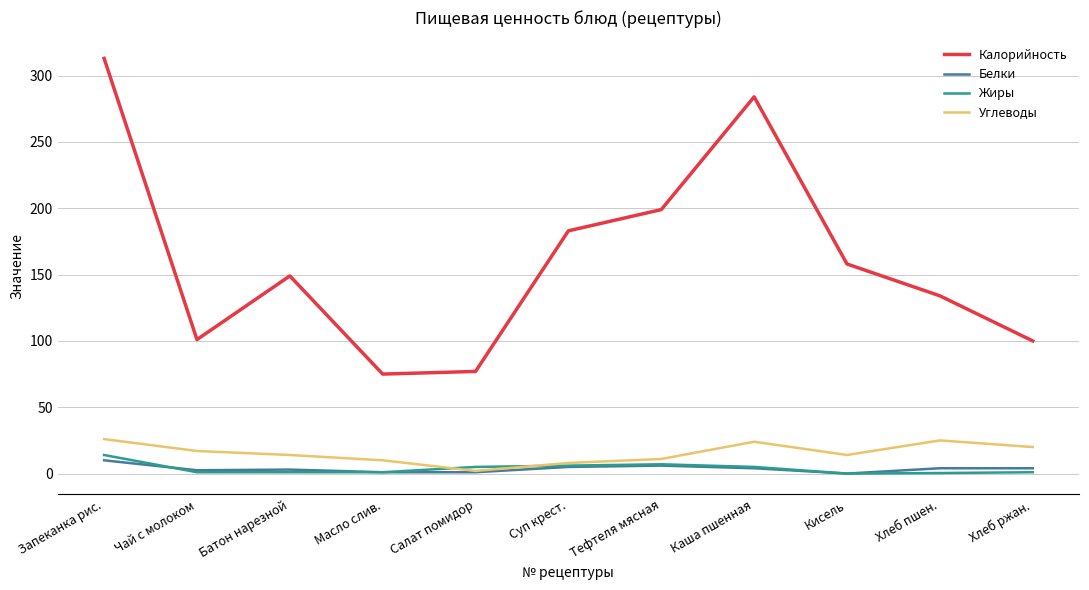

The value of Калорийность at Тефтеля мясная is 327.3. True or false?

False